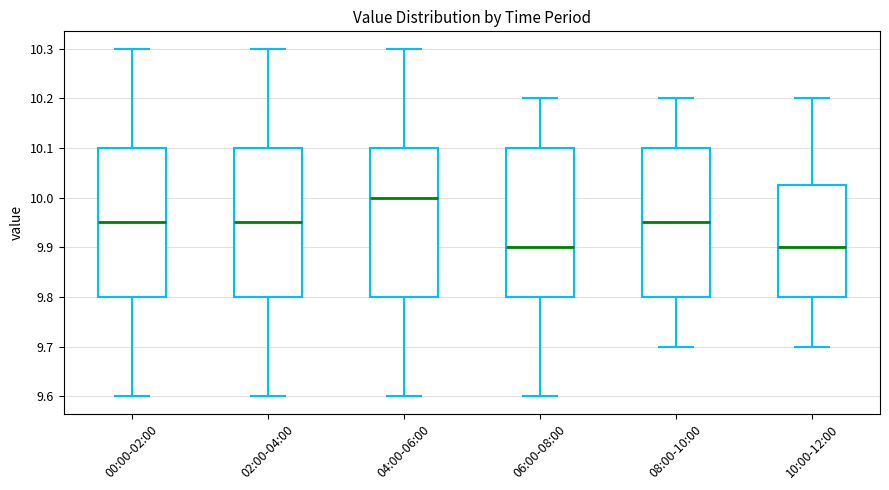

Where does the lower whisker of the box for 08:00-10:00 end on the y-axis? The values are not printed on the chart, so give them approximately, as read against the axis.

9.70